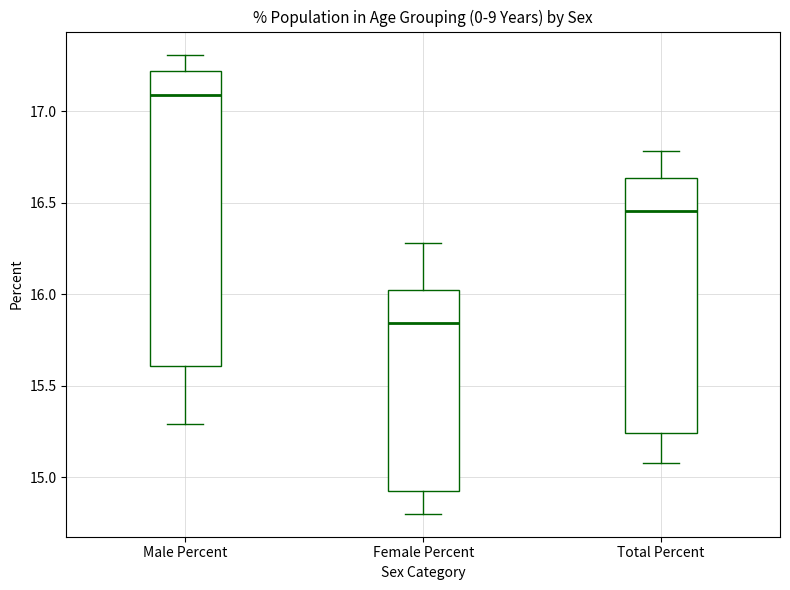

Which box's median line is the highest?

Male Percent